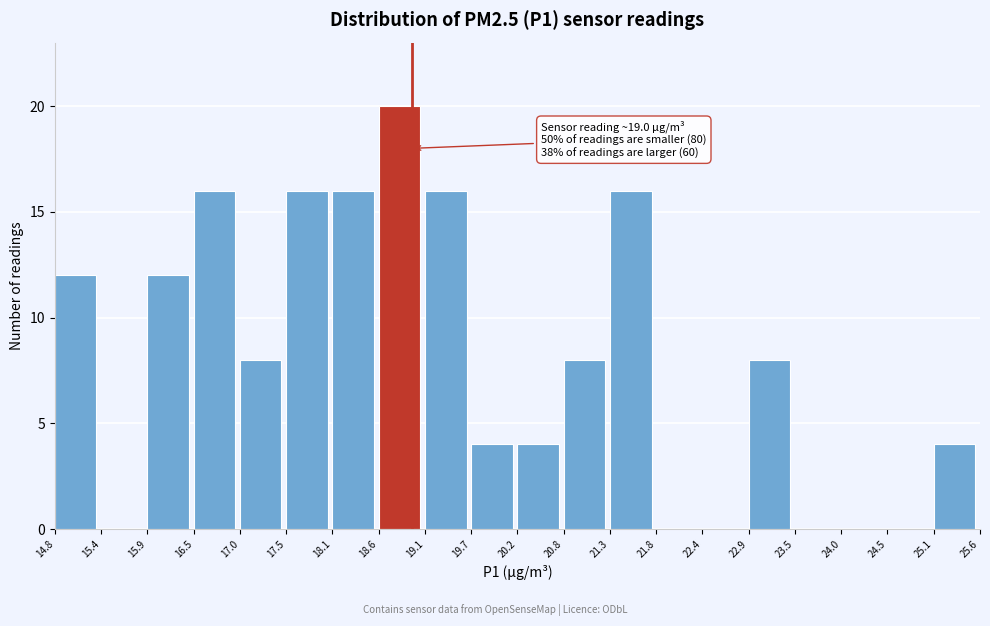

Which range on the x-axis has the tallest bar?

18.6 to 19.1